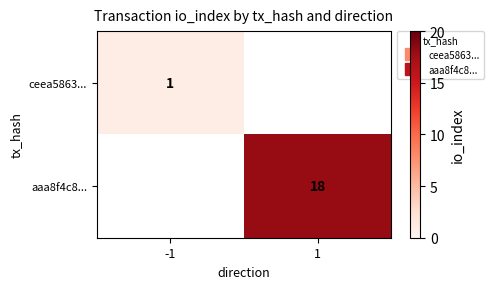

How many data points does each series have?

2